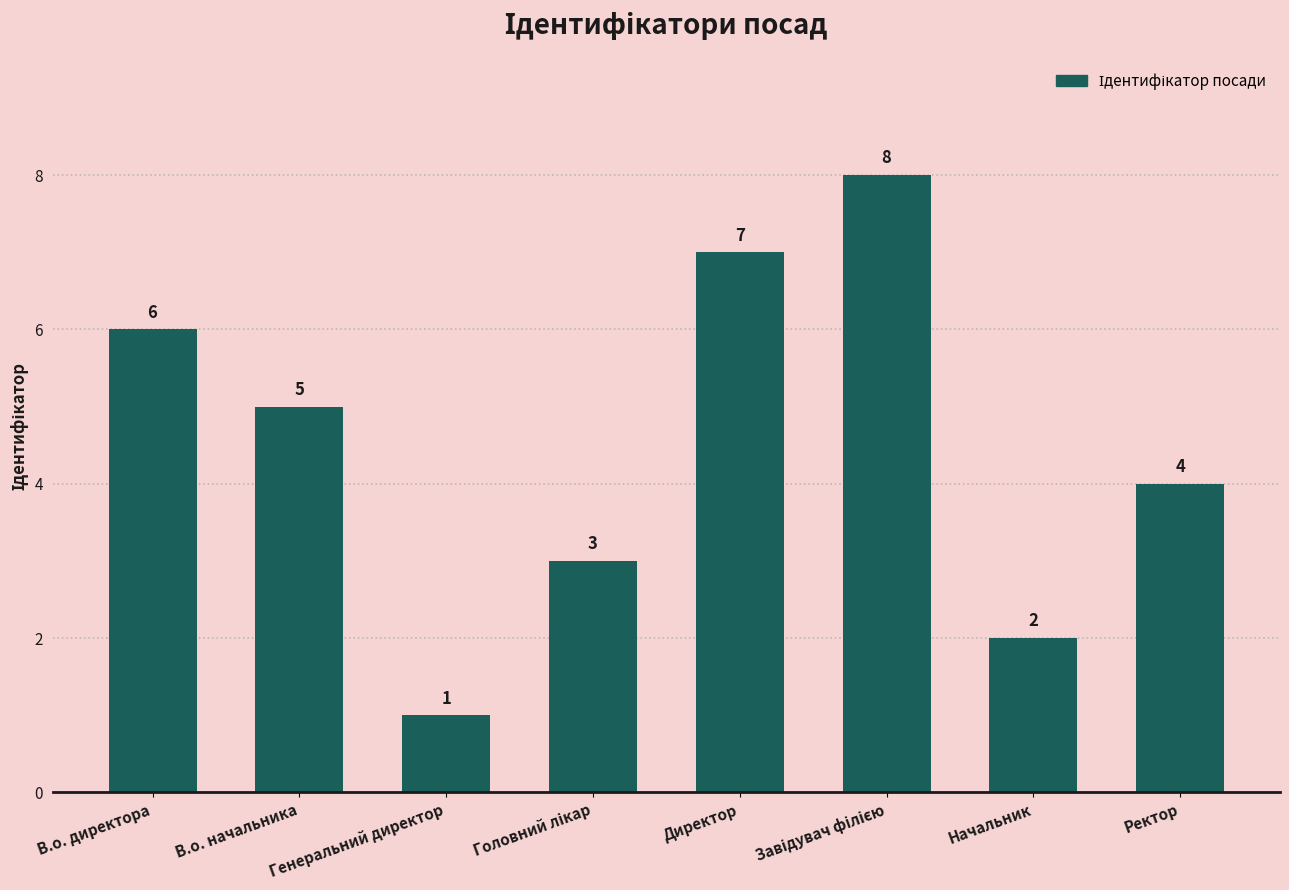

What is the sum of the values at Директор and В.о. директора?

13